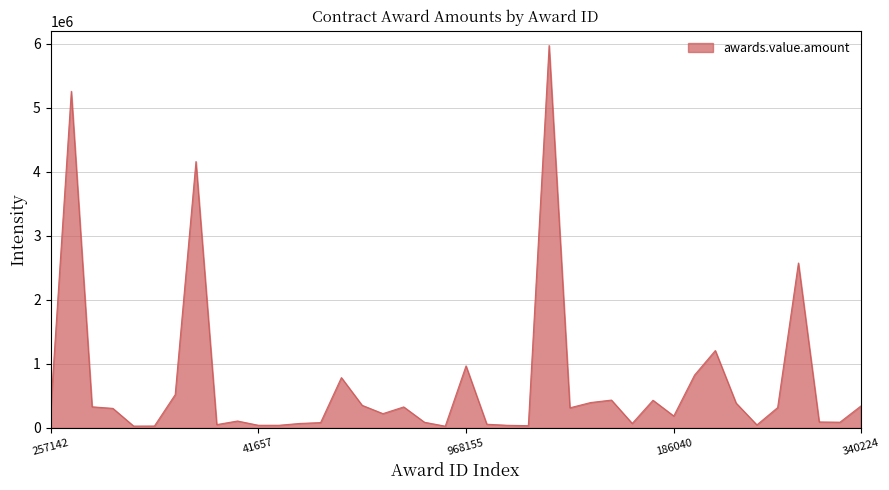

What is the difference between the maximum and minimum values?

5941922.0